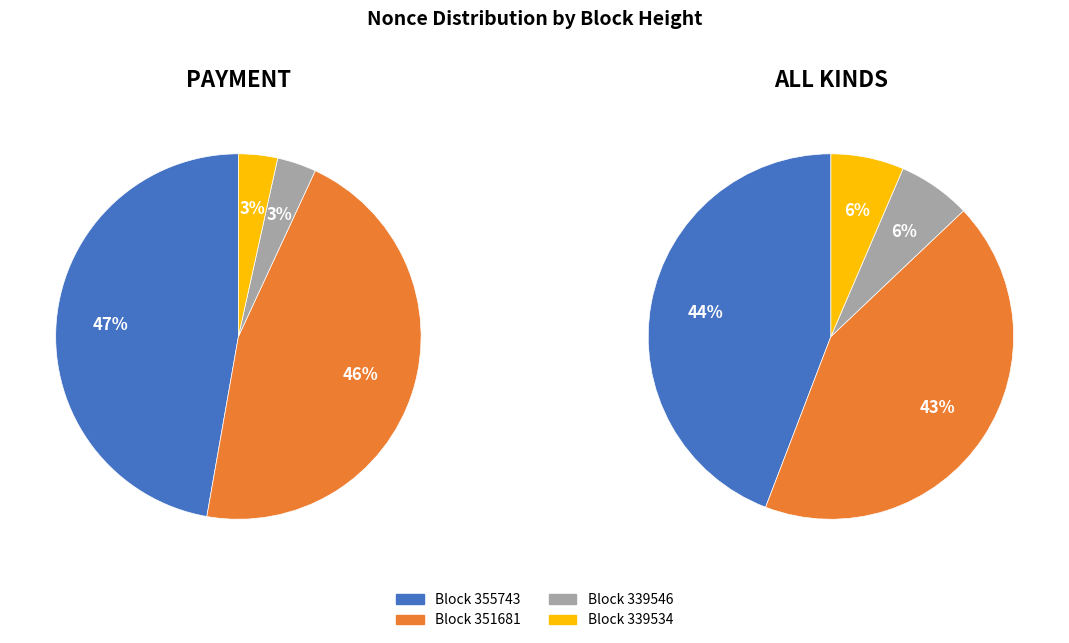

To the nearest percent, what portion does 351681 represent?

46%